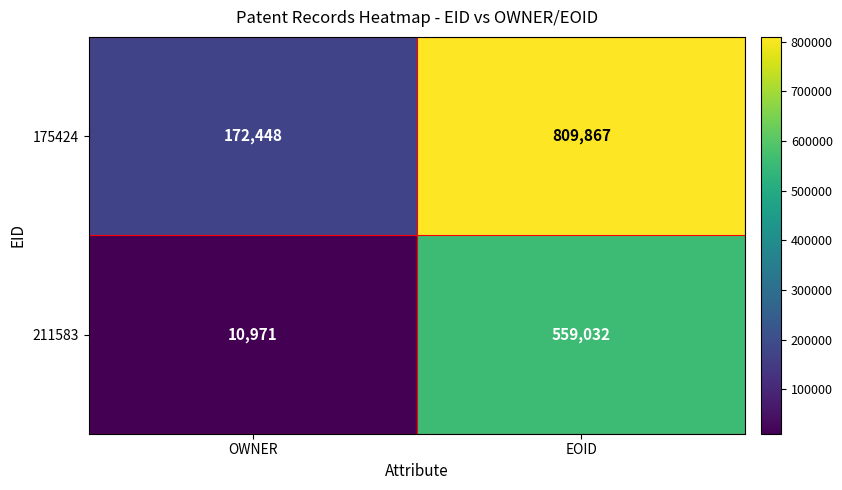

Rank the series by their average value, from highest to lowest.

175424, 211583